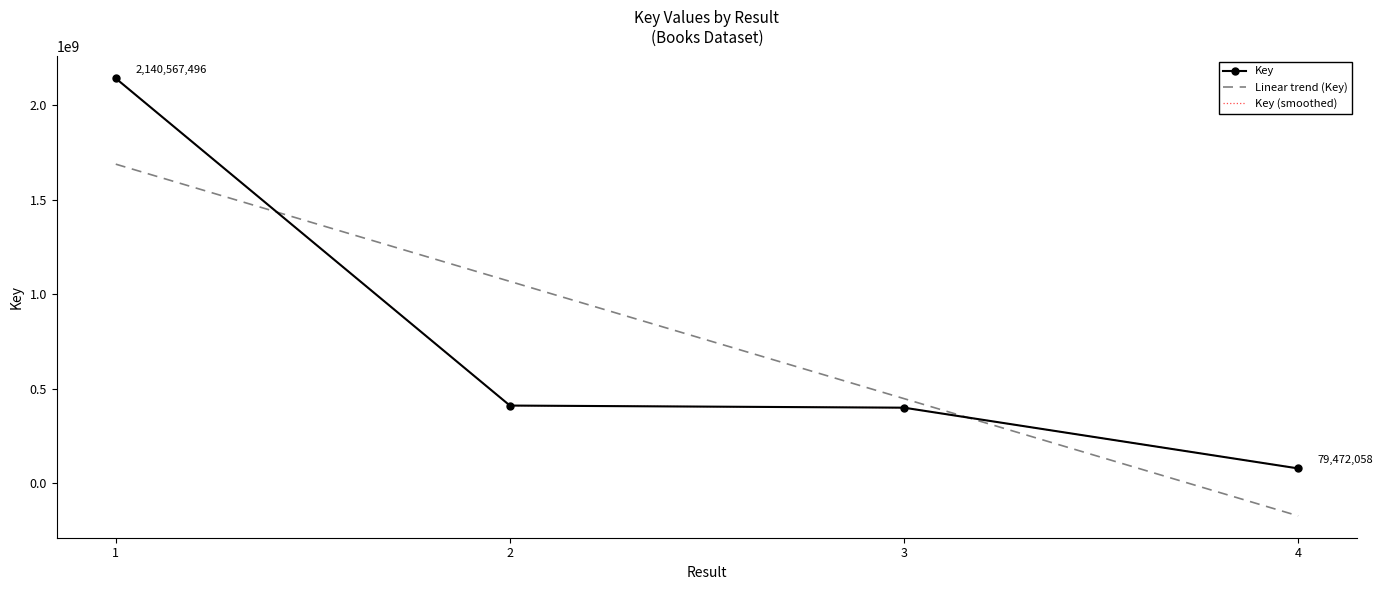

At which label does the data first exceed 411604729?

1